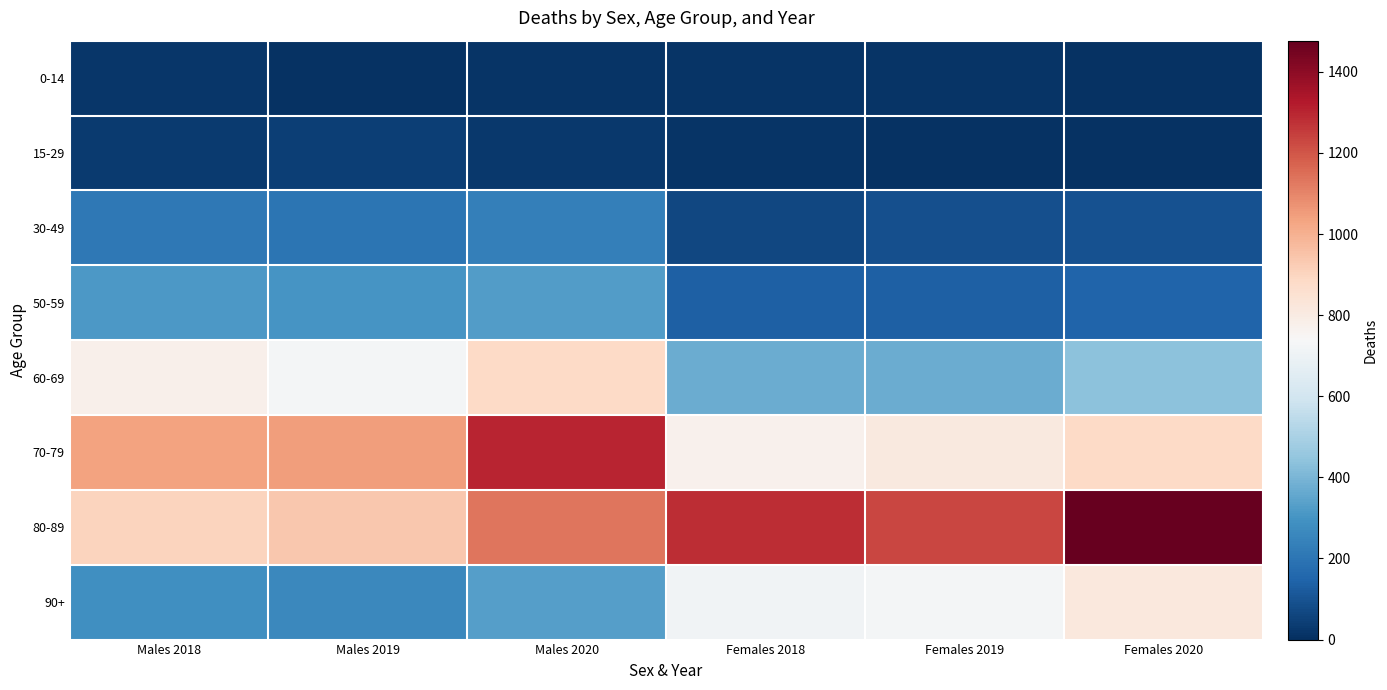

Which series has the largest total across all categories?

80-89